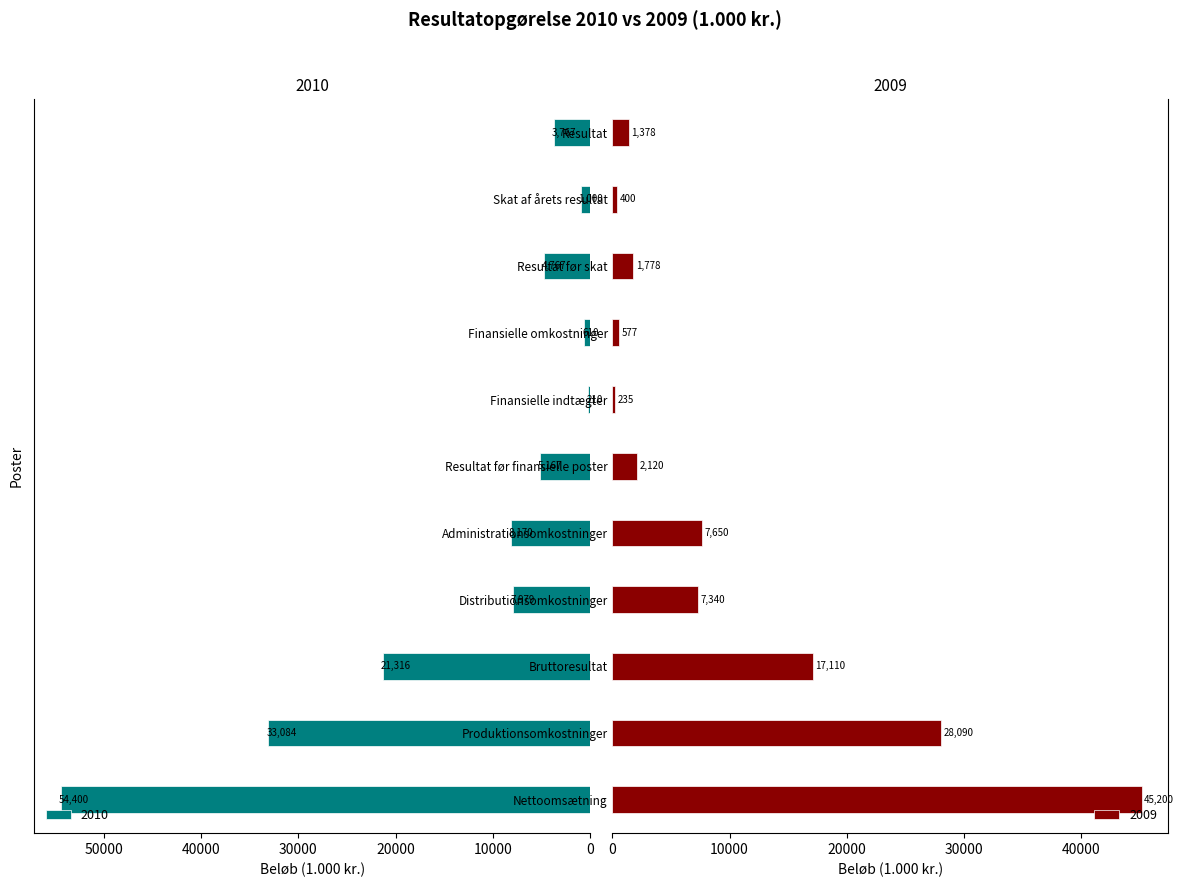

What is the difference between the 2009 values at Resultat før finansielle poster and Bruttoresultat?

14990